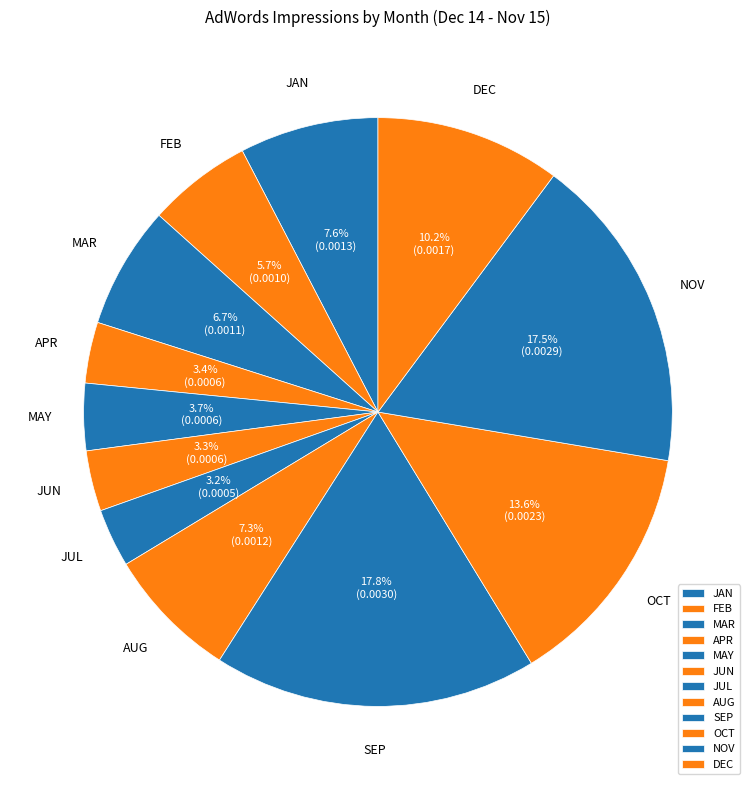

The MAR slice represents 1% of the pie. True or false?

False